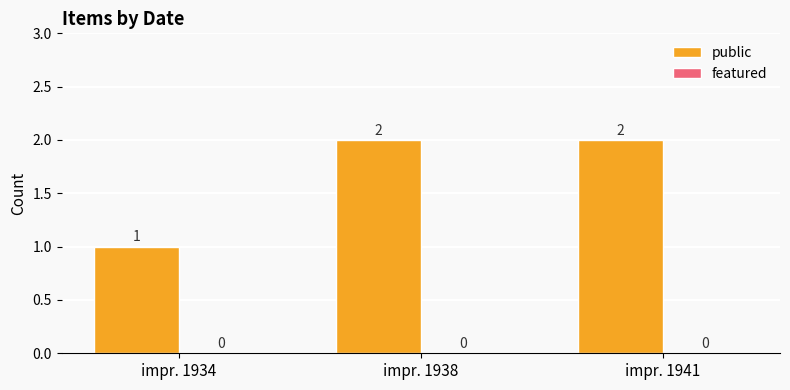

What is the sum of the values at impr. 1941 and impr. 1934?

3